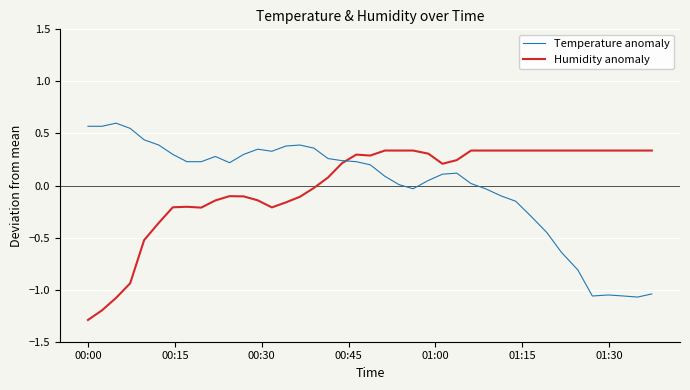

True or false: Temperature anomaly and Humidity anomaly cross at least once.

True